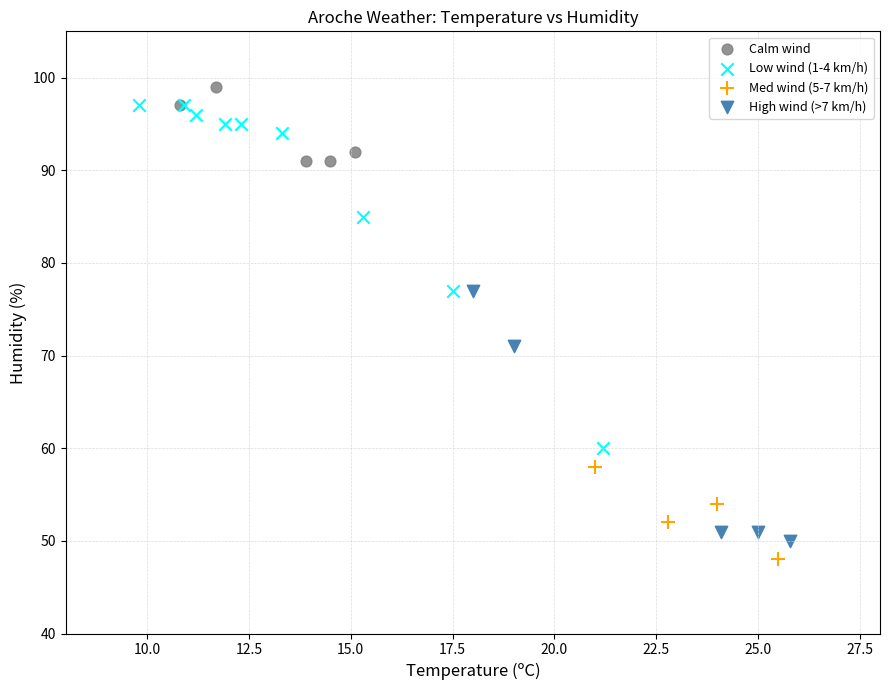

Which series has the largest Y range (max minus min)?

Low wind (1-4 km/h)